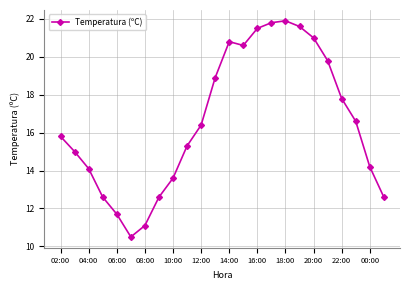

How many points are lower than both their immediate neighbors (excluding endpoints)?

2